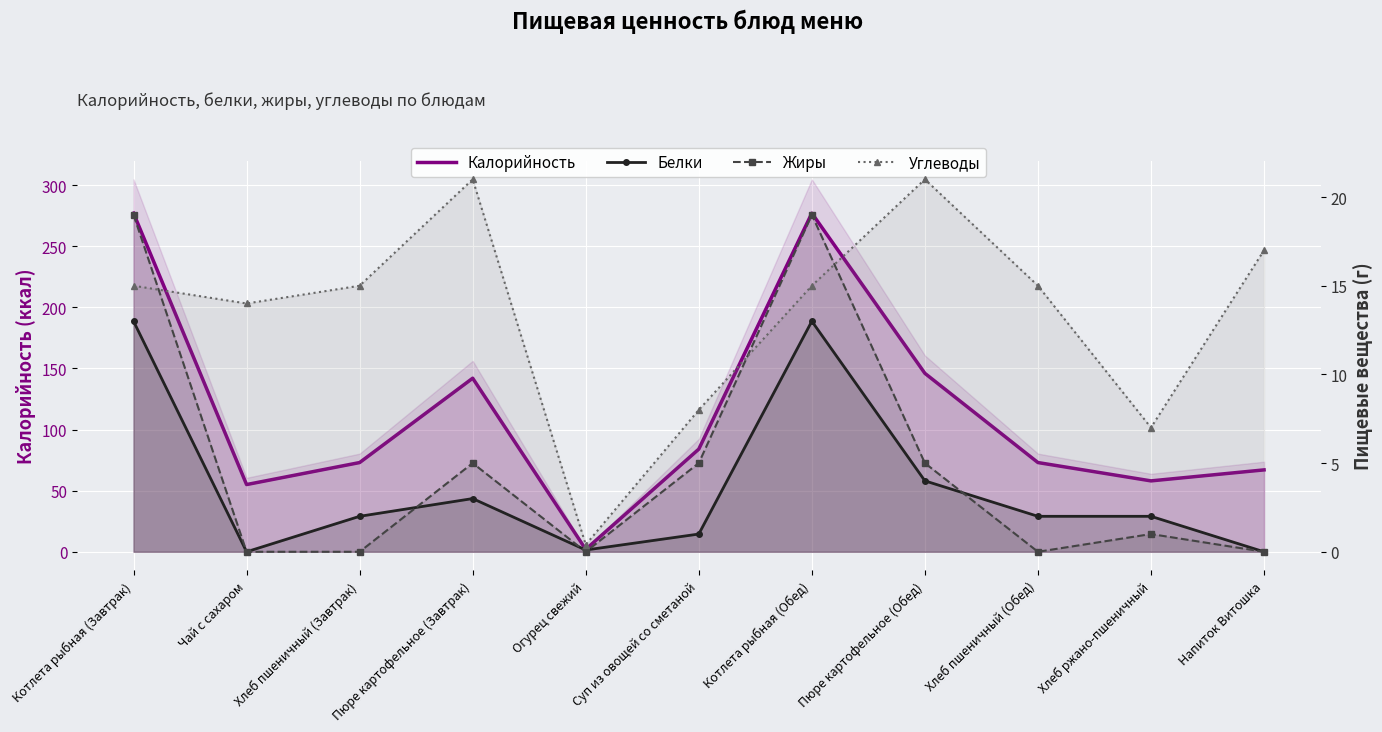

What is the difference between the Жиры values at Огурец свежий and Суп из овощей со сметаной?

5.0